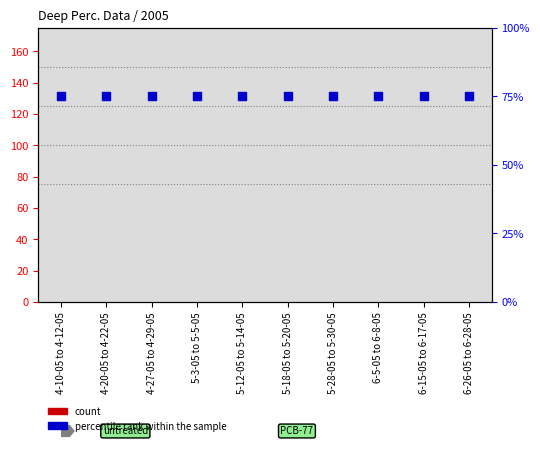

What are all the series names shown in the legend?

count, percentile rank within the sample